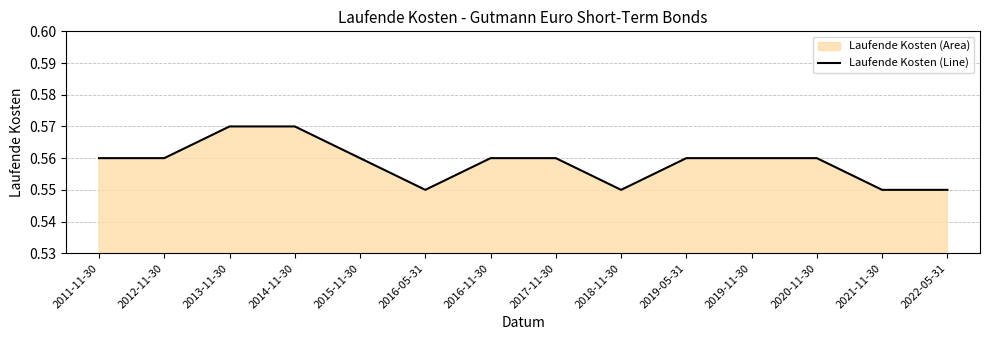

True or false: there are more than 1 points higher than both neighbors.

False